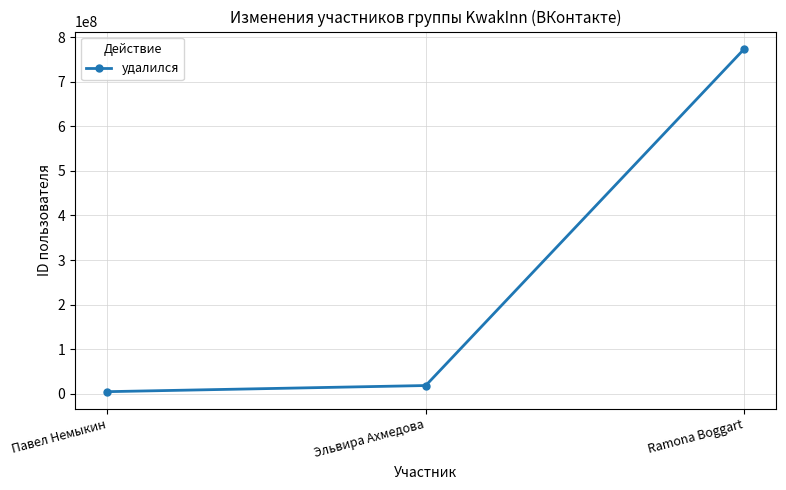

What is the ratio of the value at Ramona Boggart to the value at Эльвира Ахмедова?

41.8